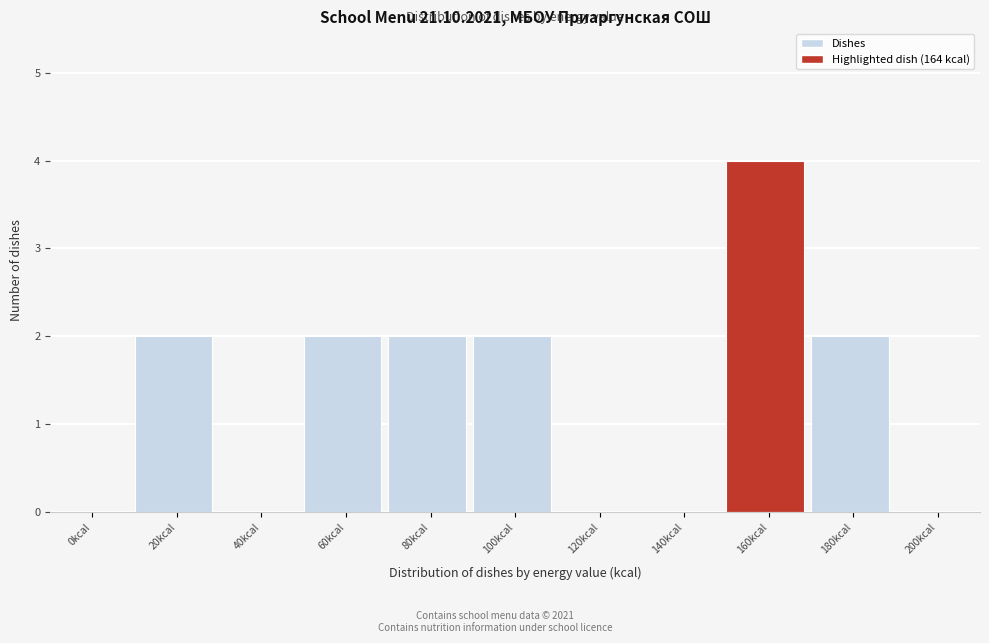

Reading left to right, transcribe all the data shown in this chart.

0kcal=0	20kcal=2	40kcal=0	60kcal=2	80kcal=2	100kcal=2	120kcal=0	140kcal=0	160kcal=4	180kcal=2	200kcal=0